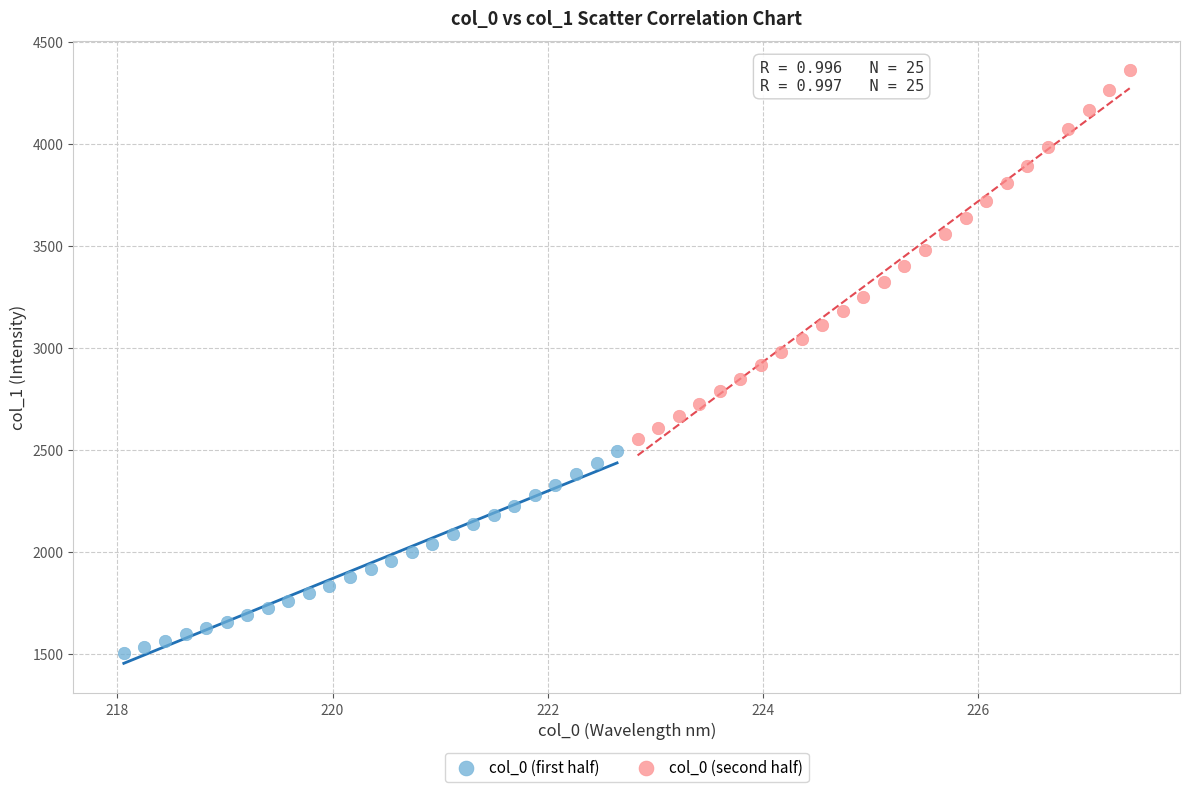

Which series contains the lowest Y value?

col_0 (first half)